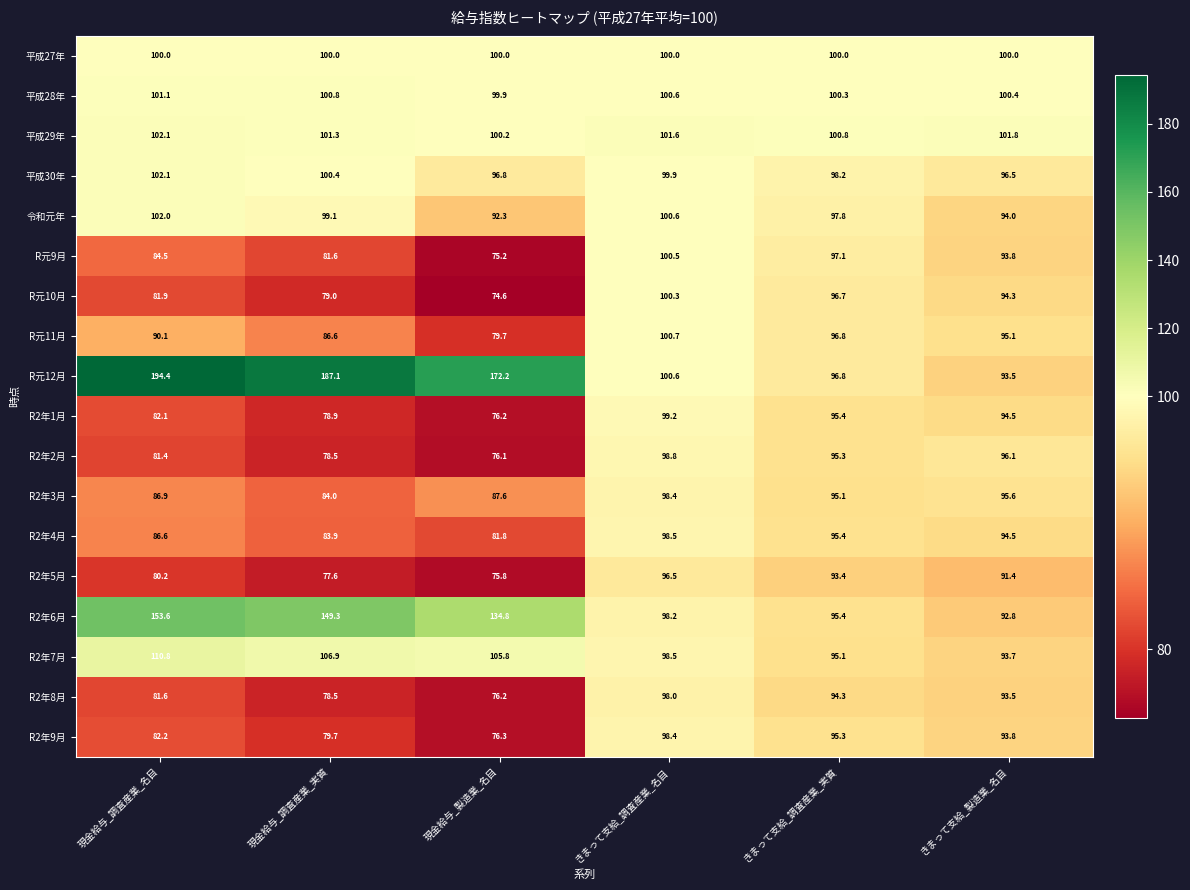

What is the minimum value shown in the chart?

74.6